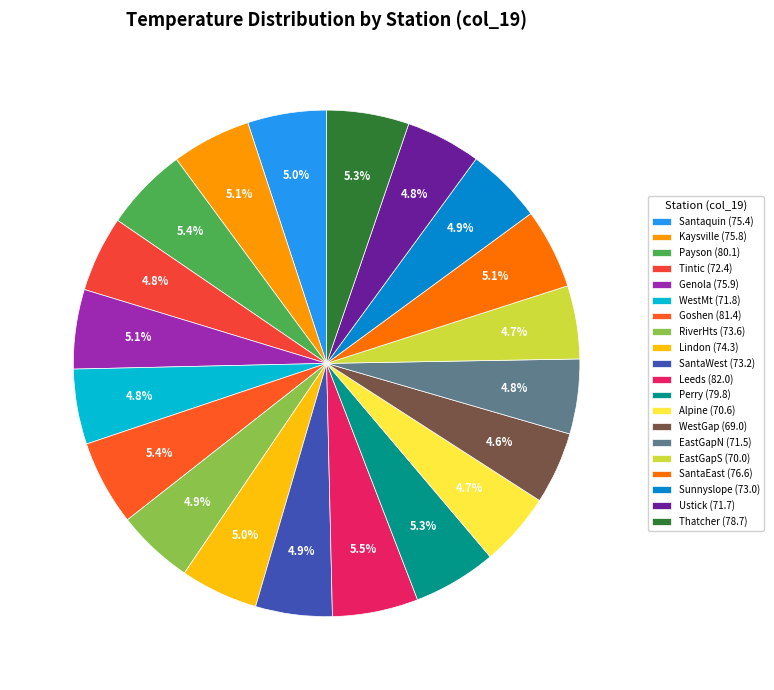

Is it true that Payson is 18% of the pie?

False